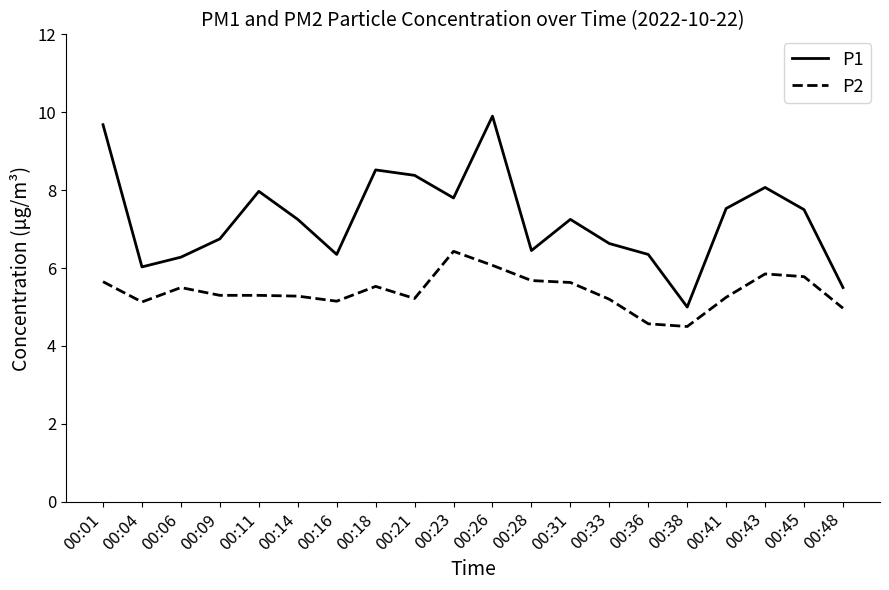

At which category does P1 reach its first local valley?

00:04